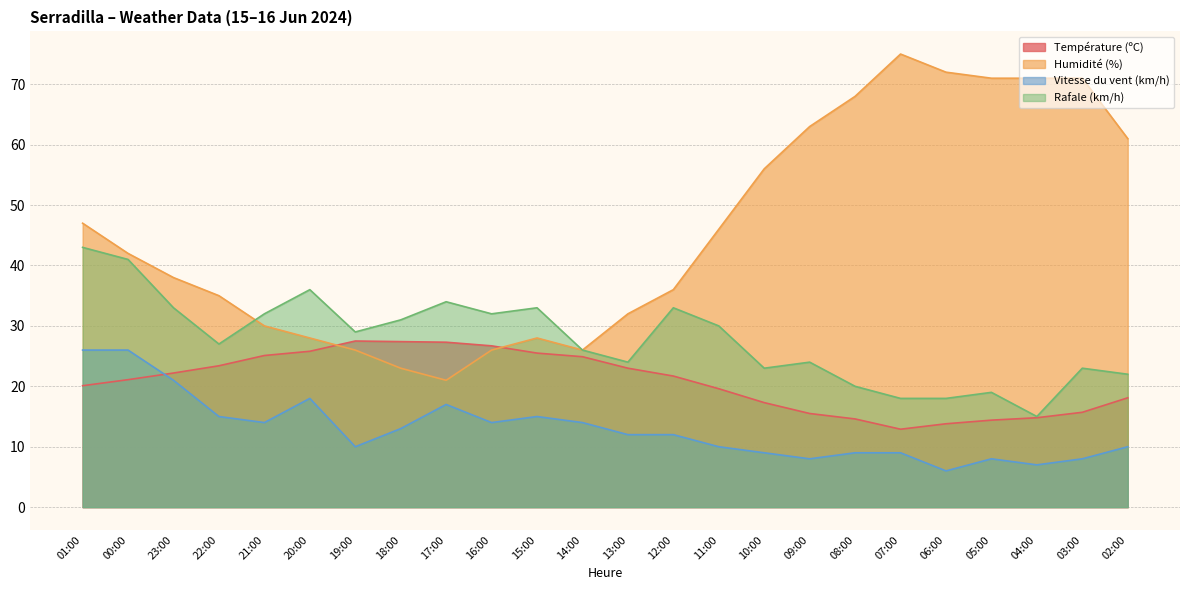

How many lines are shown in the chart?

4